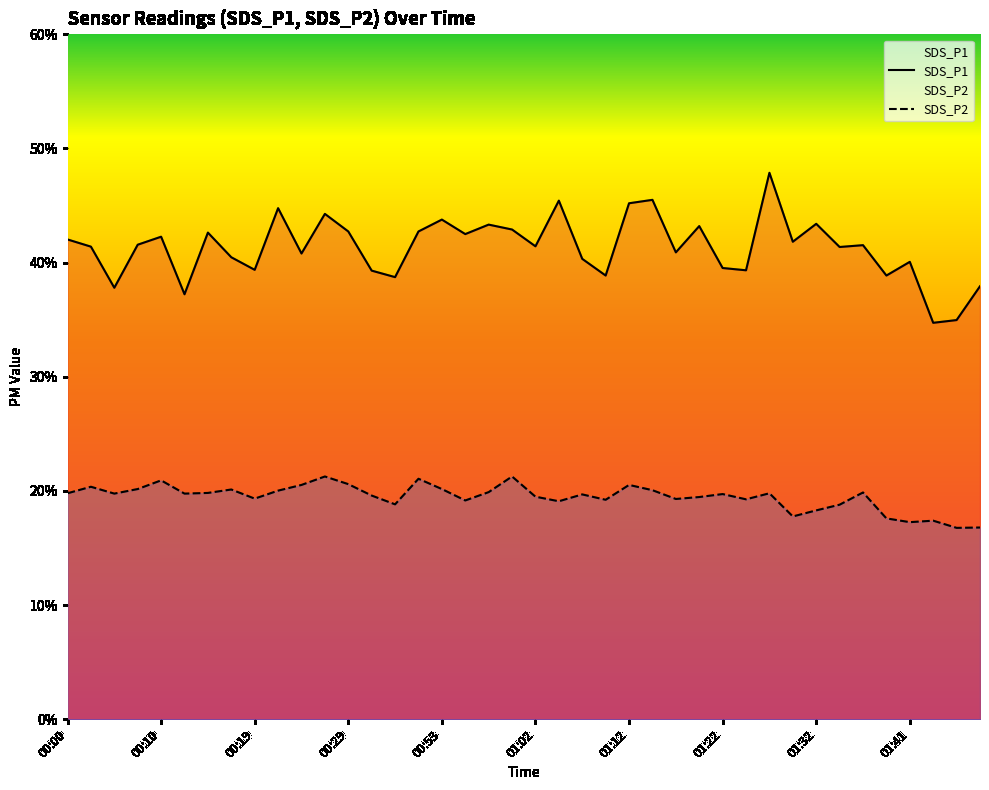

Where is the first local minimum for SDS_P1?

00:05